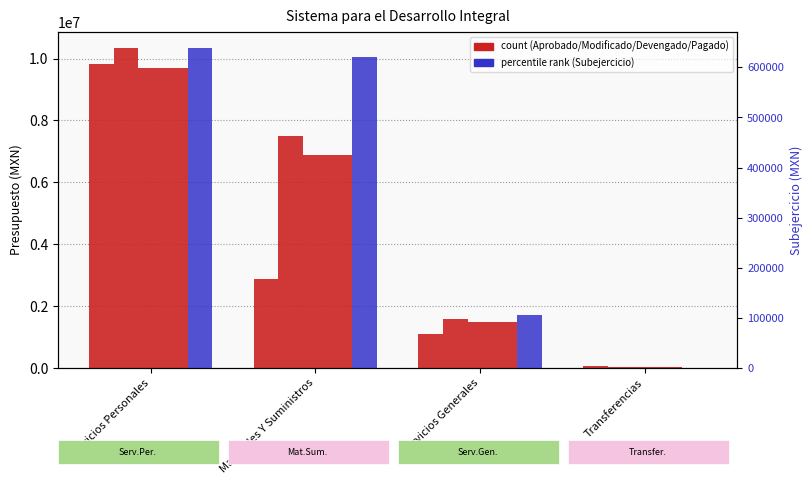

Which label corresponds to the smallest value in the chart?

Transferencias